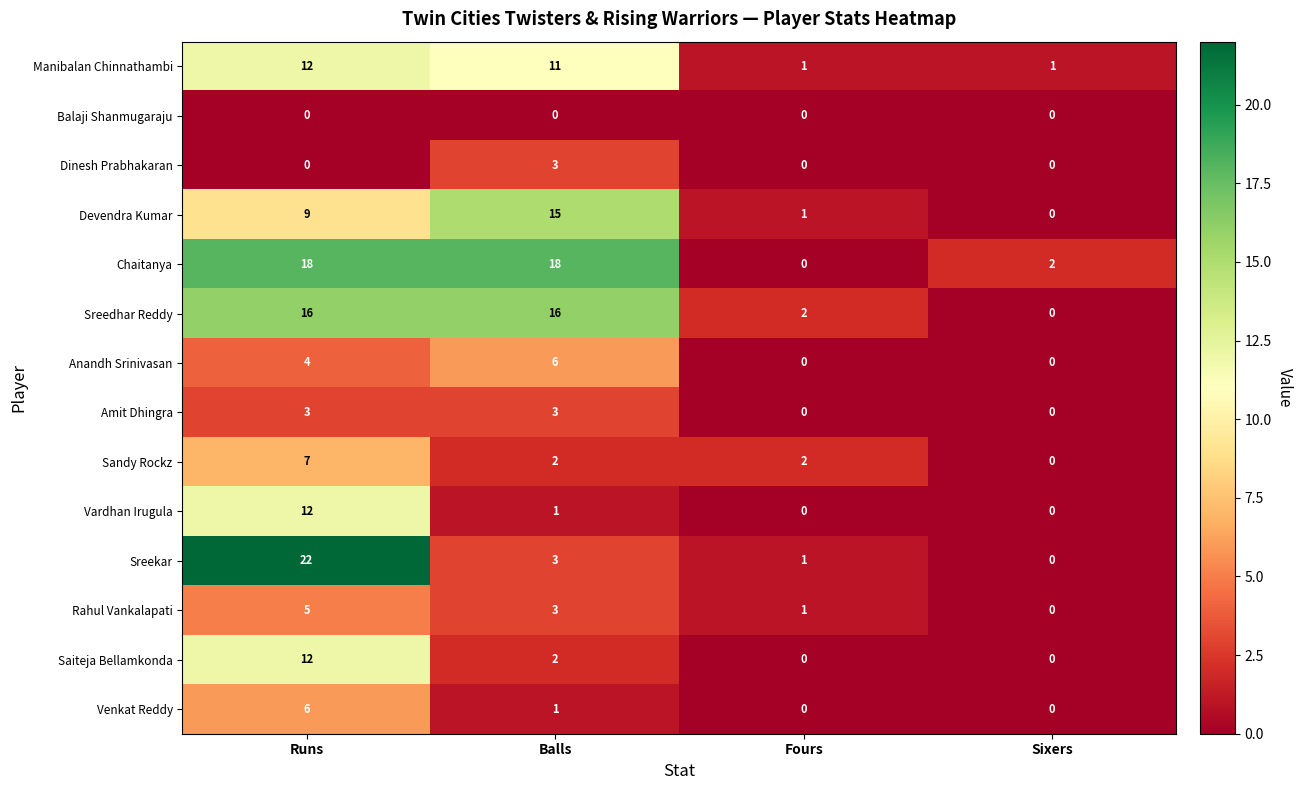

Which series has the largest total across all categories?

Chaitanya